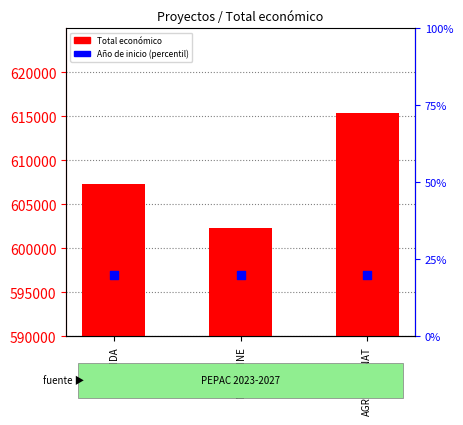

Which series reaches the minimum Y coordinate?

Año de inicio (percentil en muestra)